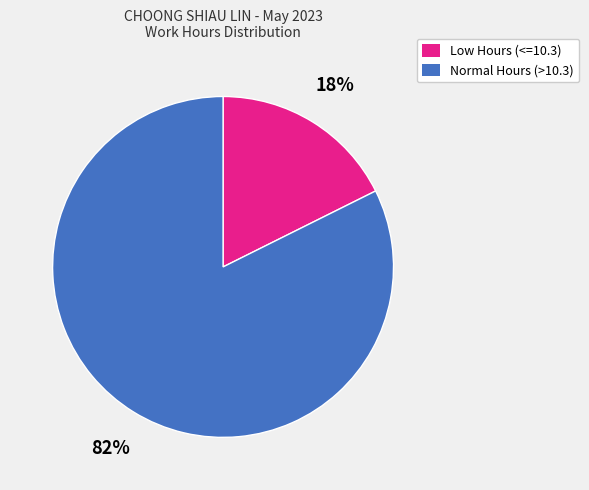

To the nearest percent, what is the combined percentage of Low Hours (<=10.3) and Normal Hours (>10.3)?

100%